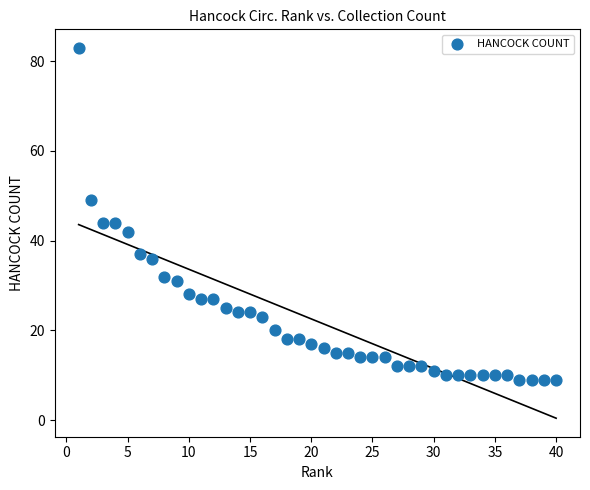

What is the range of Y values (max minus min)?

74